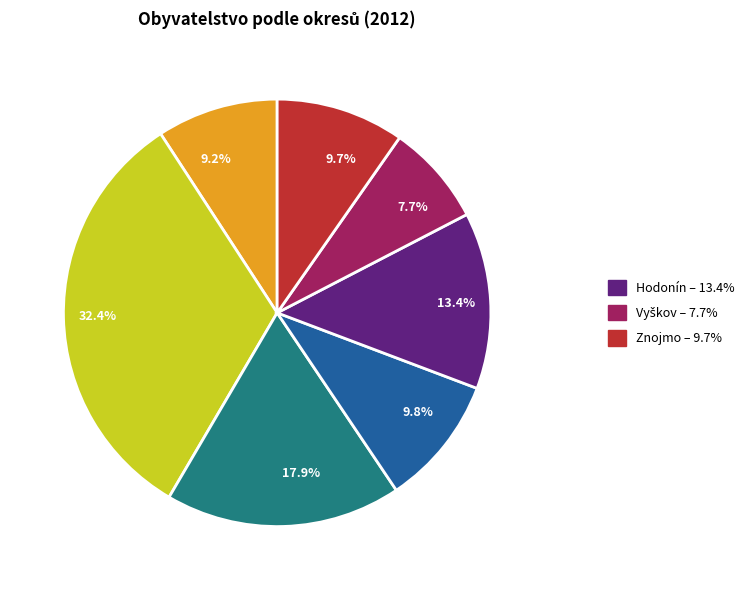

How many segments does this pie chart have?

7